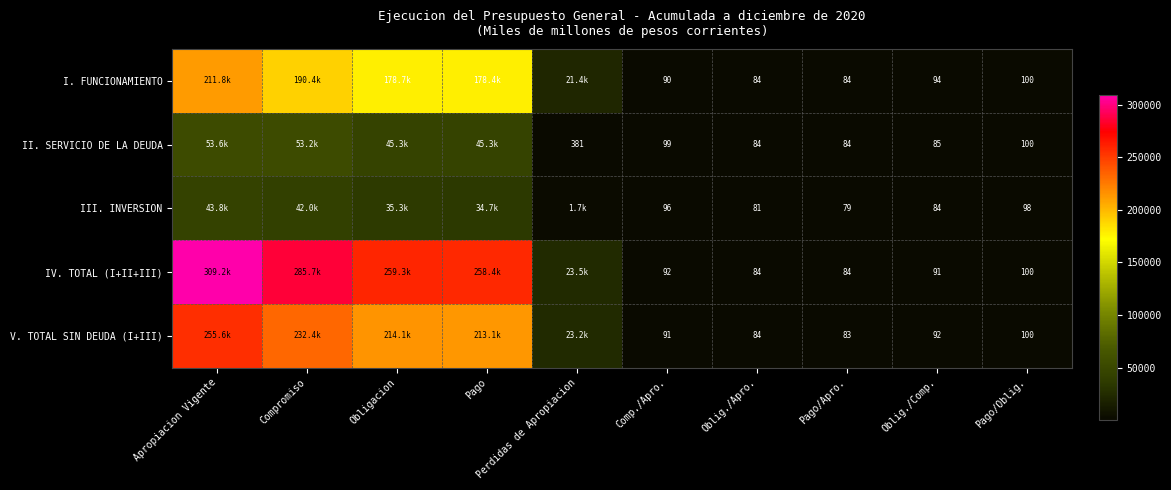

Is the value of I. FUNCIONAMIENTO at Comp./Apro. greater than the value of III. INVERSION at Oblig./Comp.?

Yes